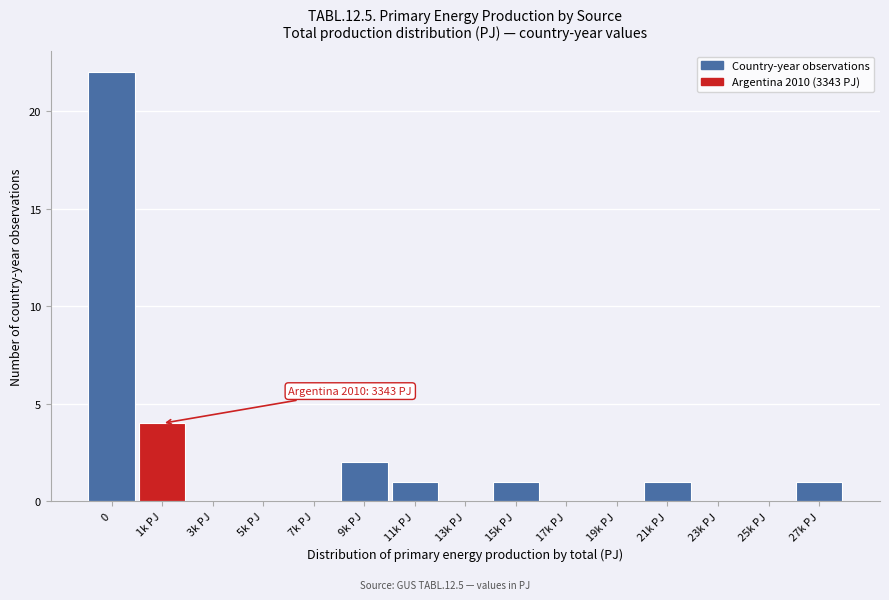

Reading left to right, transcribe all the data shown in this chart.

0=22	1k PJ=4	3k PJ=0	5k PJ=0	7k PJ=0	9k PJ=2	11k PJ=1	13k PJ=0	15k PJ=1	17k PJ=0	19k PJ=0	21k PJ=1	23k PJ=0	25k PJ=0	27k PJ=1